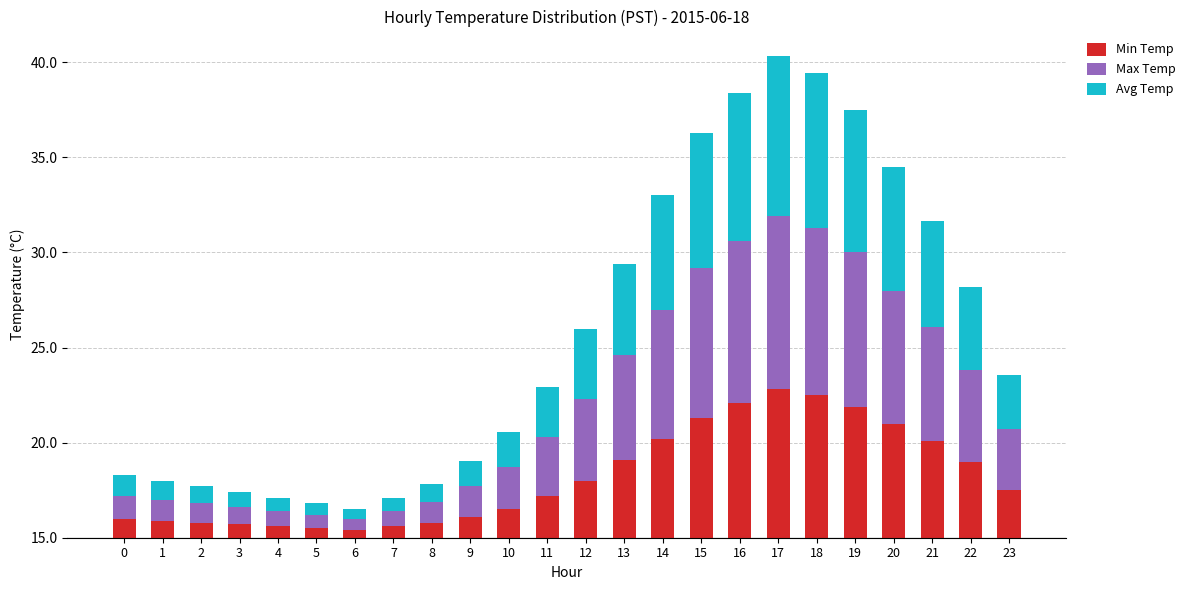

What are all the series names shown in the legend?

Min Temp, Max Temp, Avg Temp